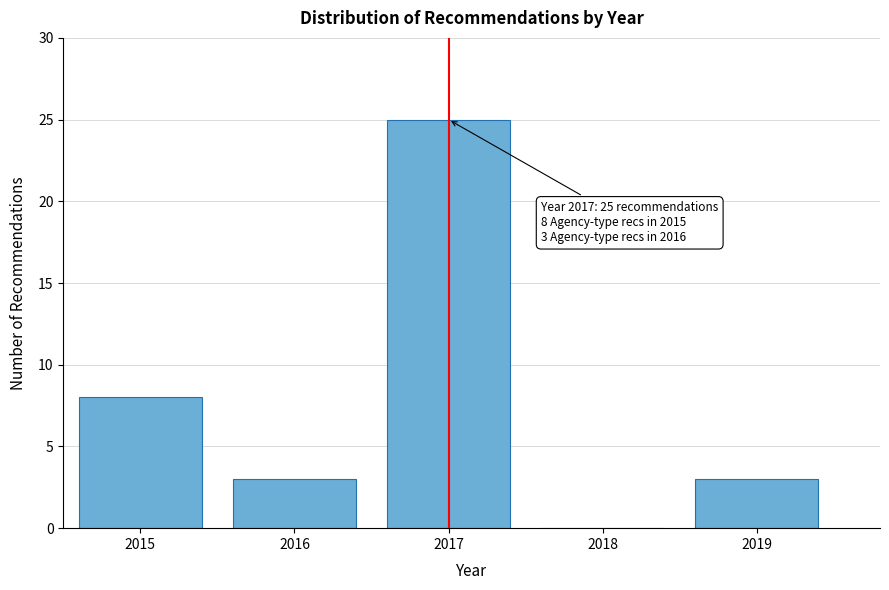

Reading left to right, what are all the values shown in this chart?

2015=8	2016=3	2017=25	2018=0	2019=3